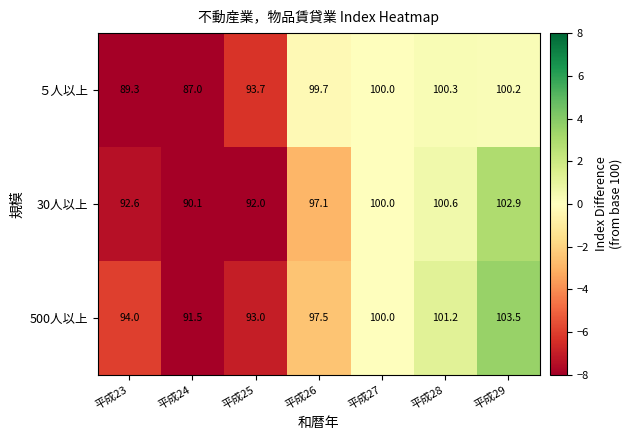

Which label corresponds to the largest value in the chart?

平成29